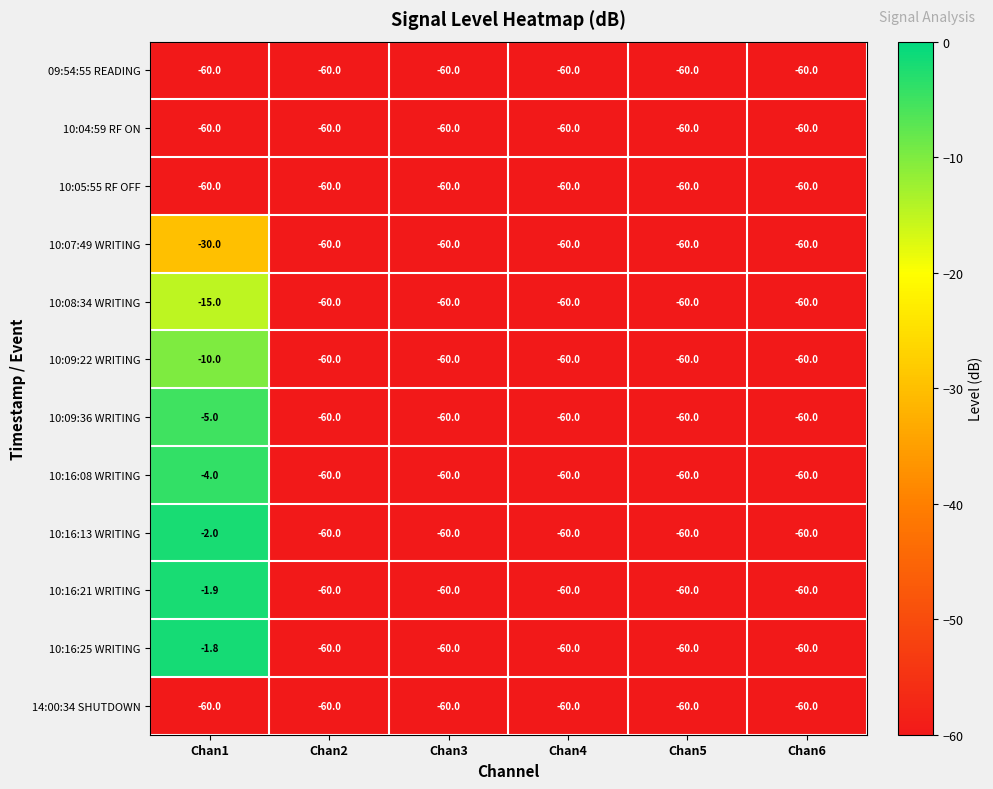

At which label is 10:16:08 WRITING closest to -32?

Chan1